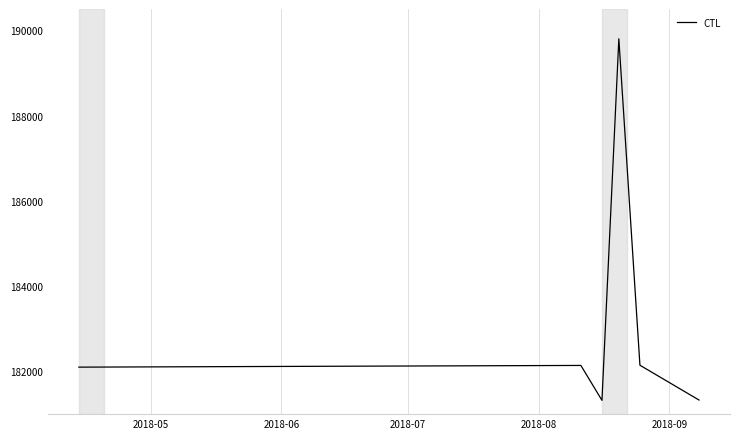

True or false: the data has more than 2 interior local peaks.

False